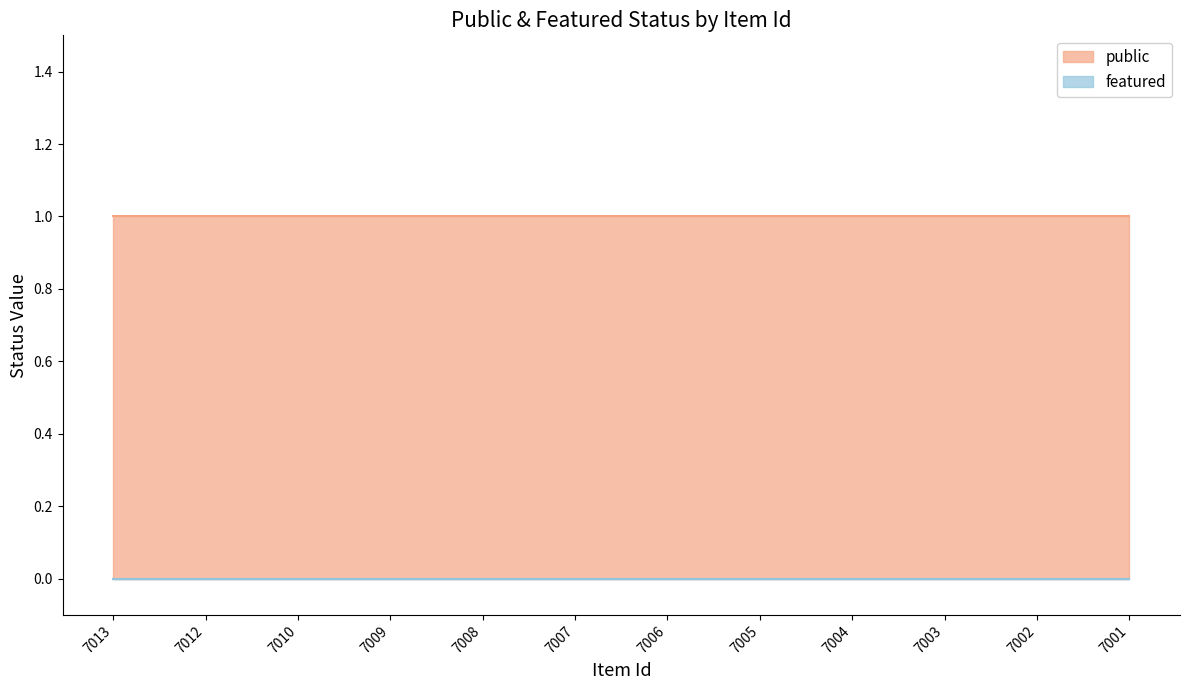

What is the total value across all series at 7006?

1